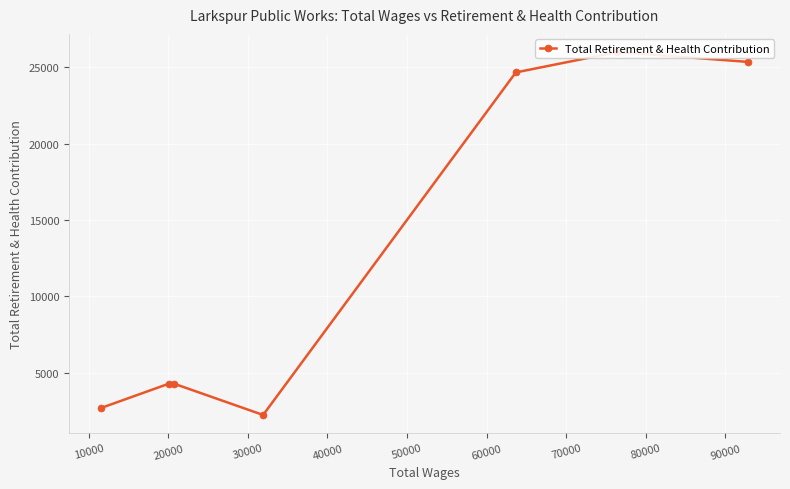

True or false: the data has more than 2 interior local peaks.

False